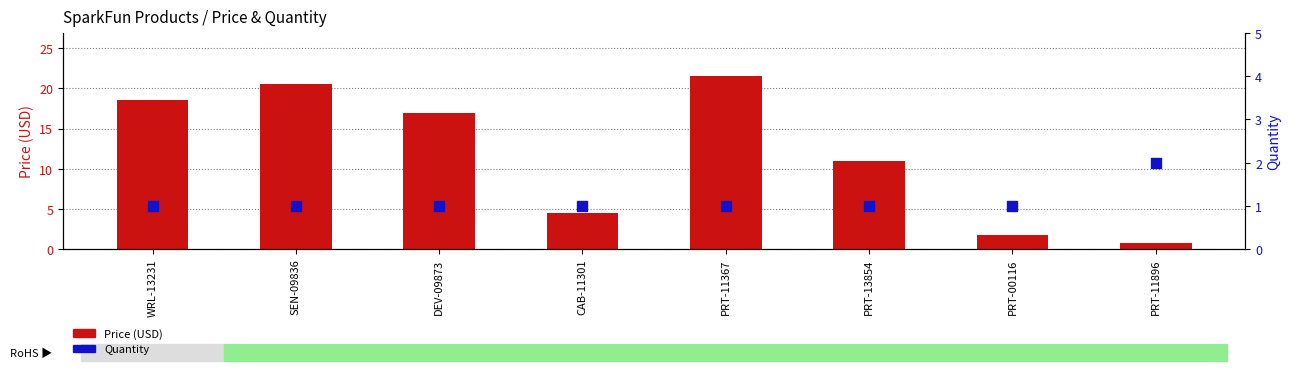

Which series has the largest Y range (max minus min)?

Price (USD)